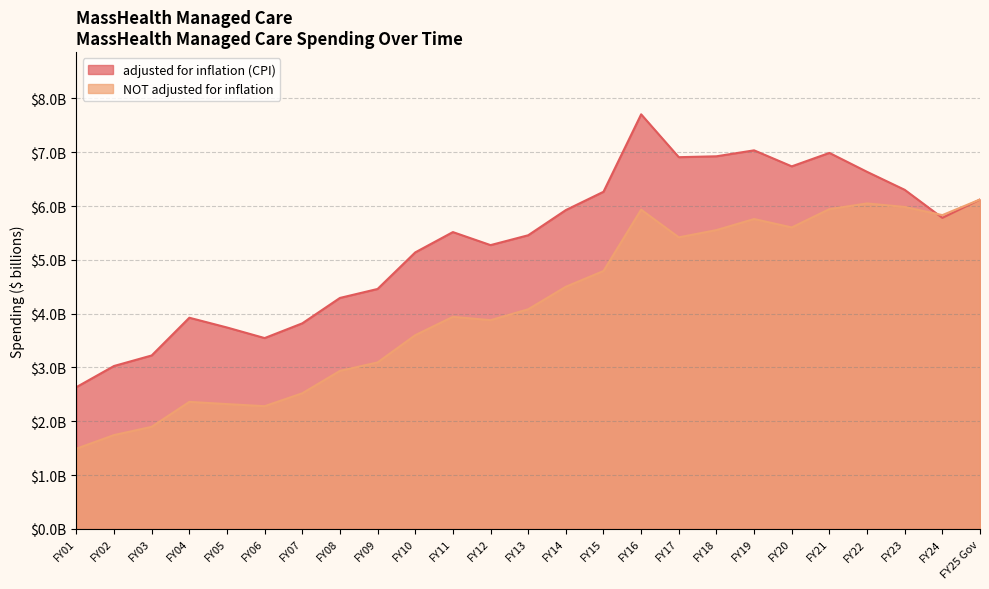

How many intersections are there between NOT adjusted for inflation and adjusted for inflation (CPI)?

1